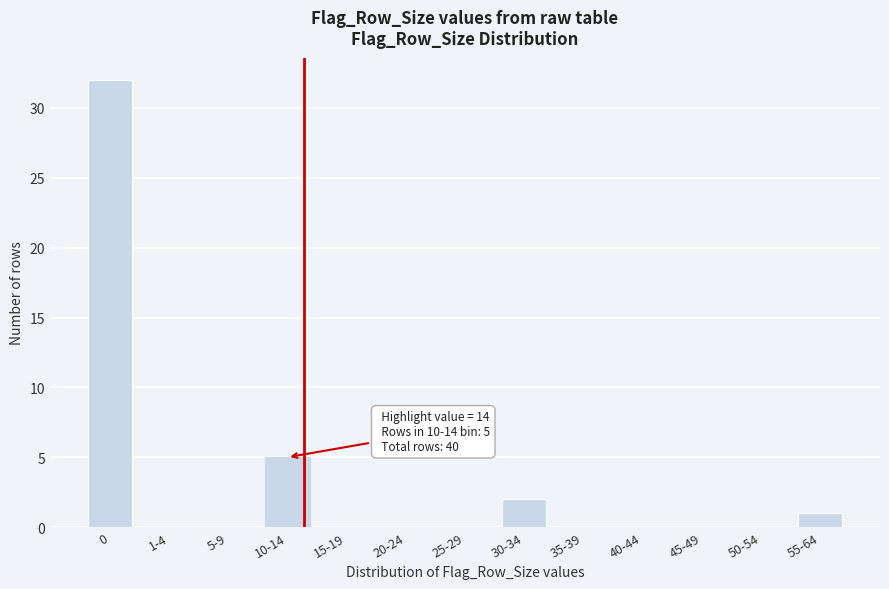

Reading left to right, extract all data points from this chart.

0=32	1-4=0	5-9=0	10-14=5	15-19=0	20-24=0	25-29=0	30-34=2	35-39=0	40-44=0	45-49=0	50-54=0	55-64=1